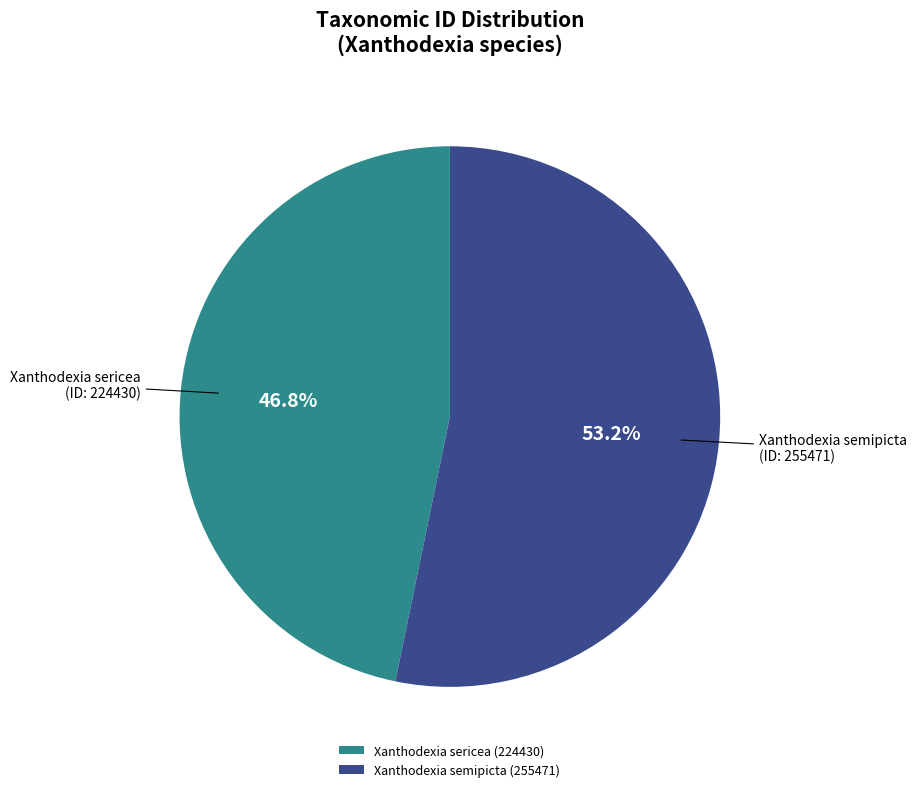

Approximately how many times larger is the value at Xanthodexia semipicta compared to Xanthodexia sericea?

1.1